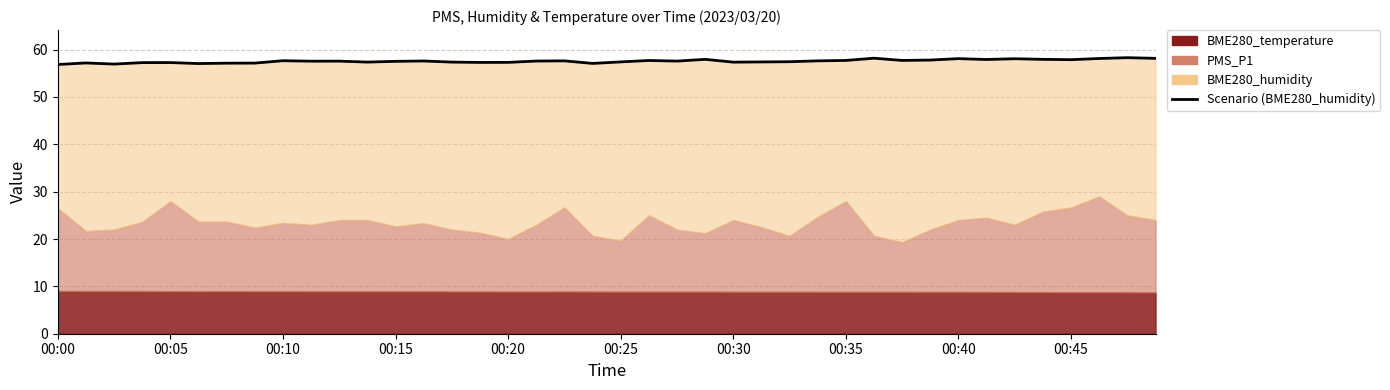

Read the value at 31.

57.8